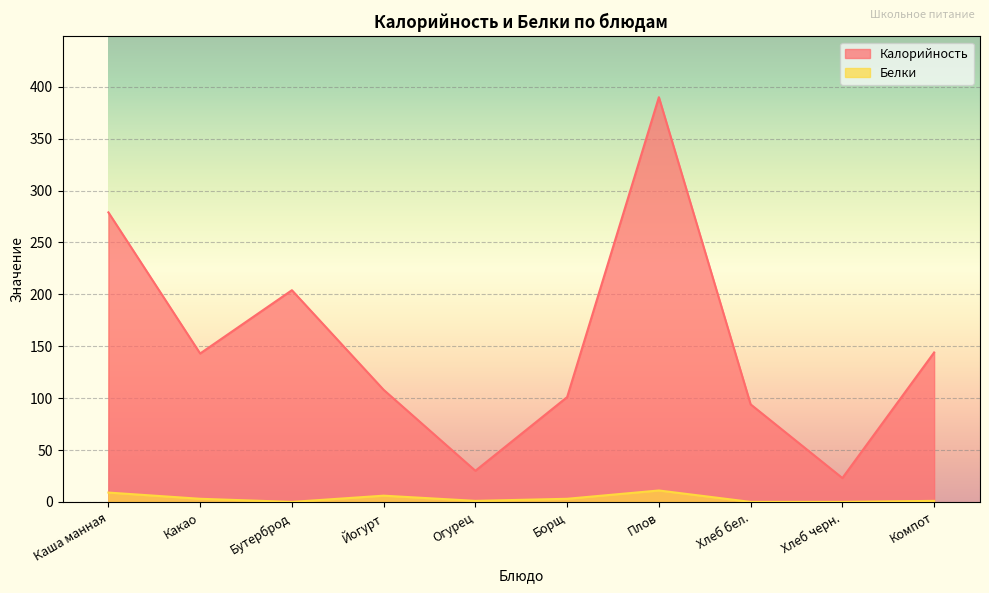

At which category is the sum across all series the highest?

Плов